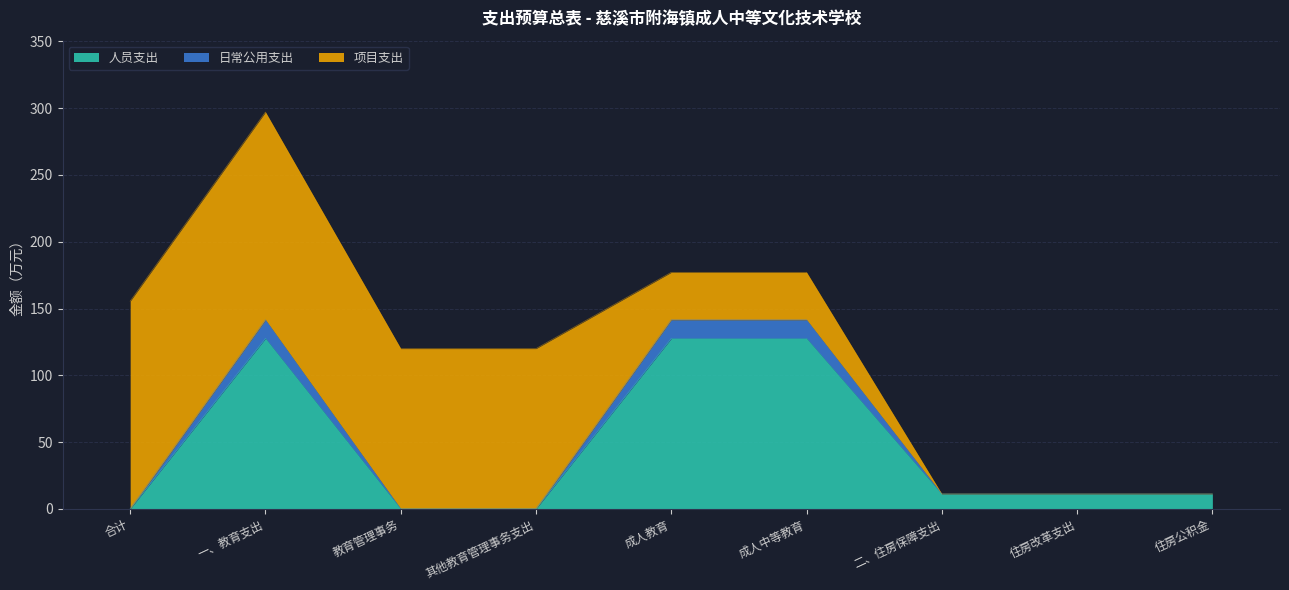

The 人员支出 series shows -42.3 at 合计. True or false?

False